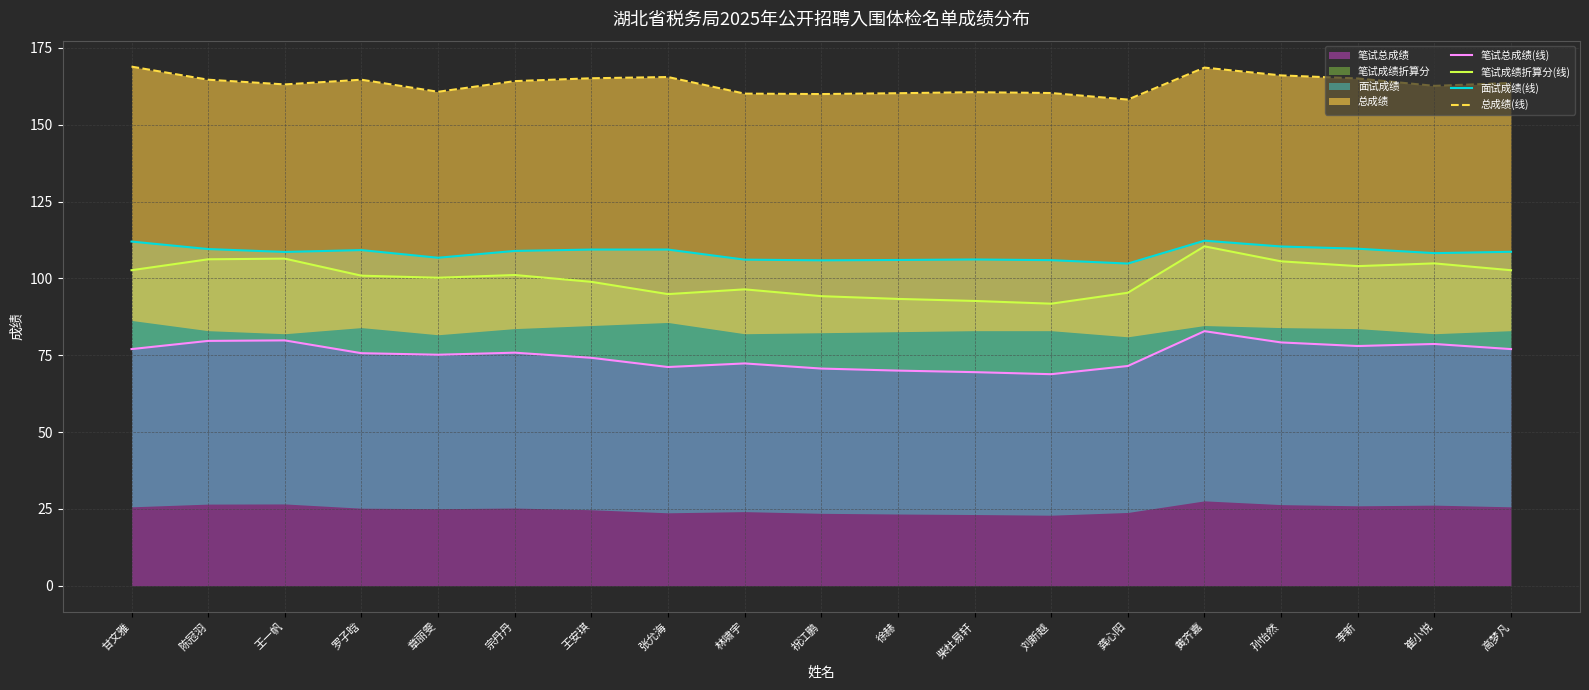

At which label is 总成绩(线) closest to 163?

王一帆